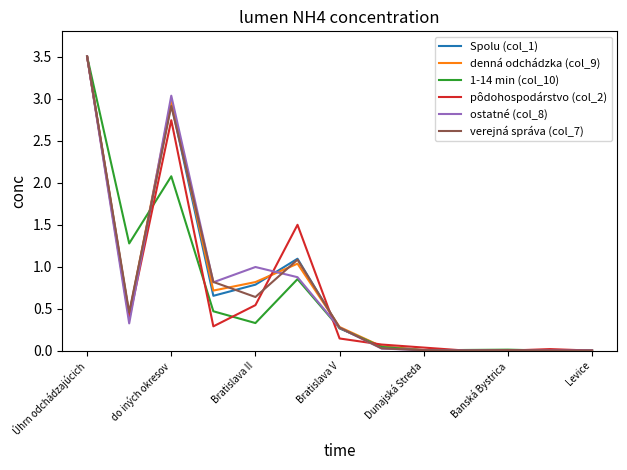

What is the highest value of the pôdohospodárstvo (col_2) series?

3.5